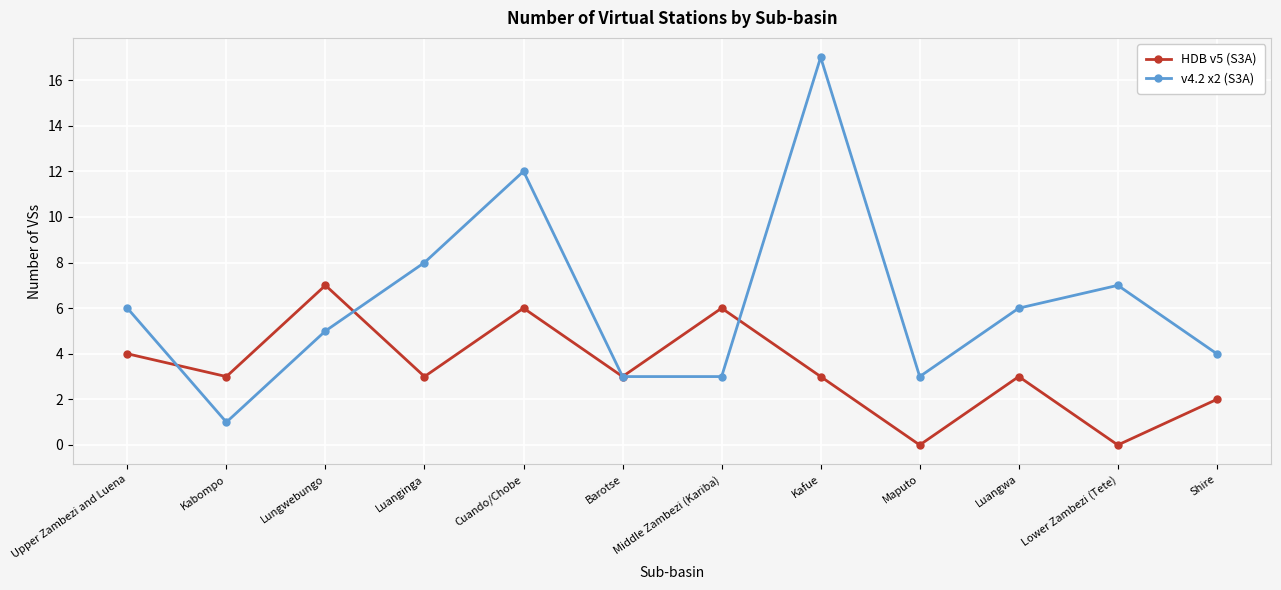

What is the sum of all v4.2 x2 (S3A) values?

75